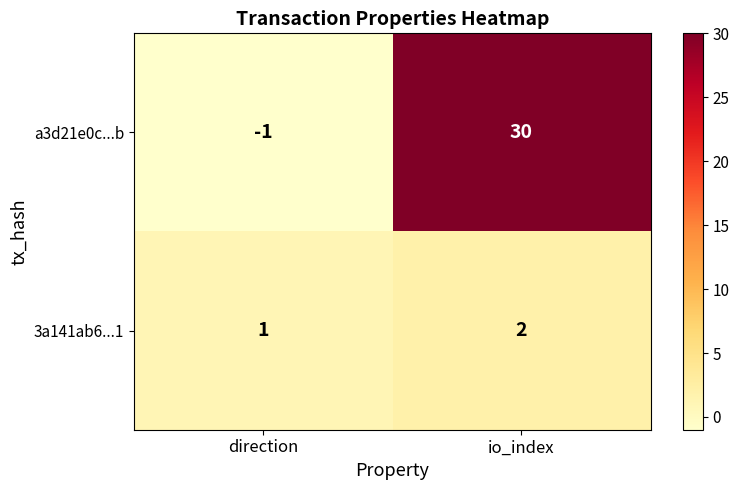

At which category does the chart reach its minimum across all series?

direction